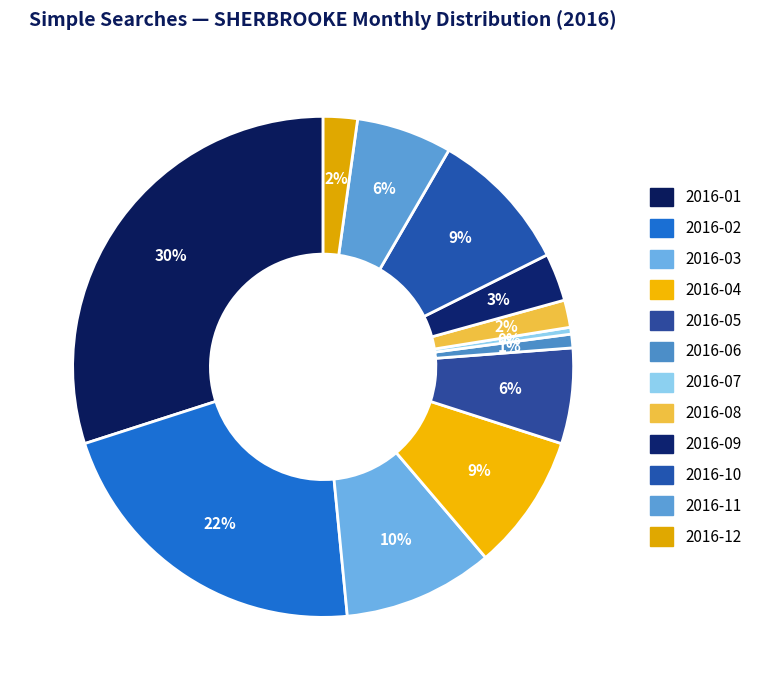

True or false: 2016-01 accounts for 30% of the total.

True